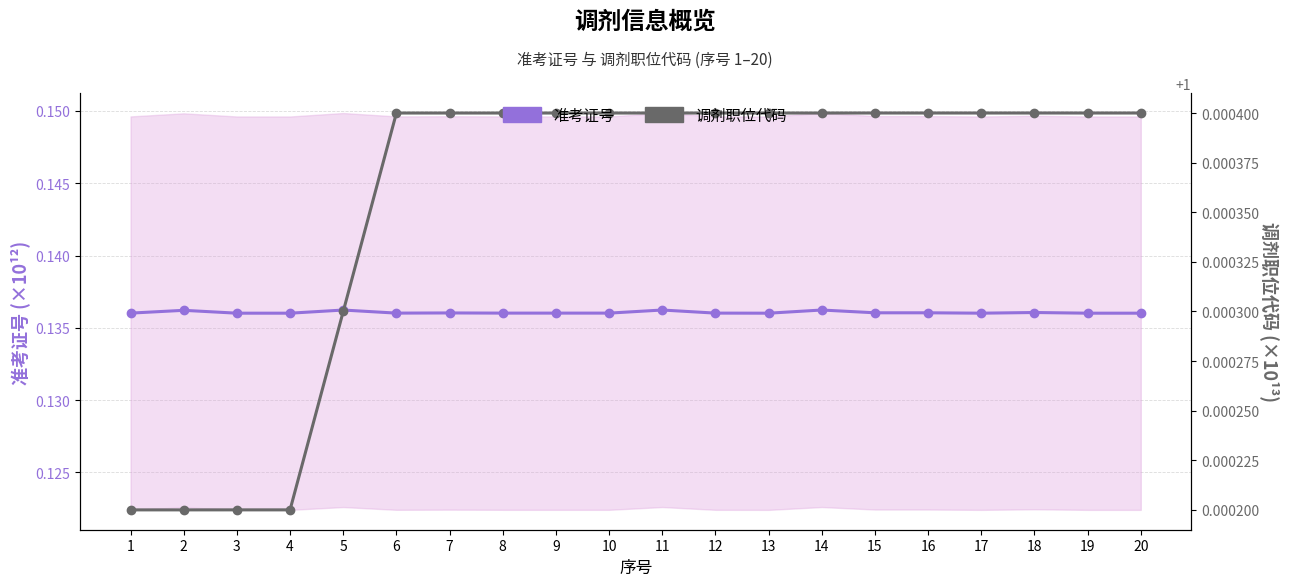

Reading right to left, what are all the values shown in this chart?

准考证号: 0.1	0.1	0.1	0.1	0.1	0.1	0.1	0.1	0.1	0.1	0.1	0.1	0.1	0.1	0.1	0.1	0.1	0.1	0.1	0.1
调剂职位代码: 1.0	1.0	1.0	1.0	1.0	1.0	1.0	1.0	1.0	1.0	1.0	1.0	1.0	1.0	1.0	1.0	1.0	1.0	1.0	1.0